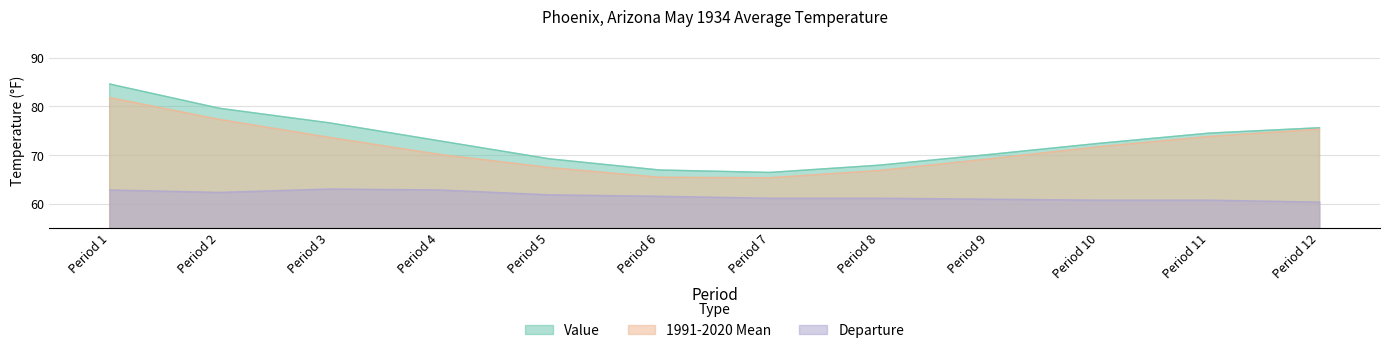

At how many categories does at least one series exceed 70?

8